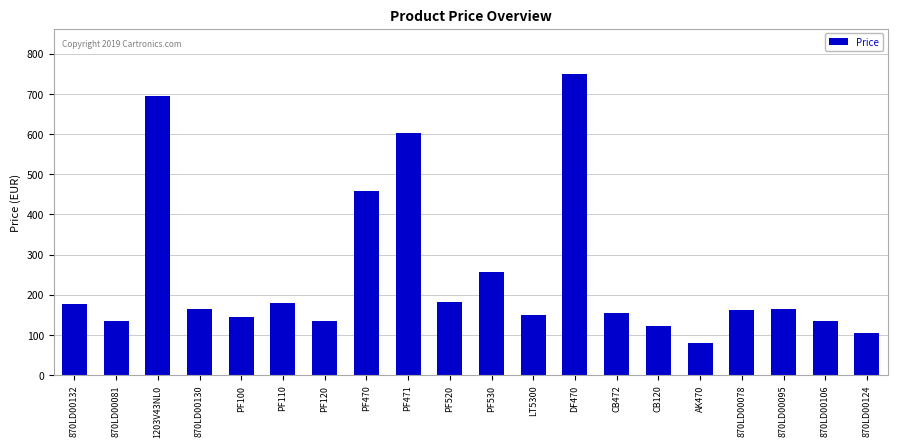

What value does the data have at CB472?

153.6